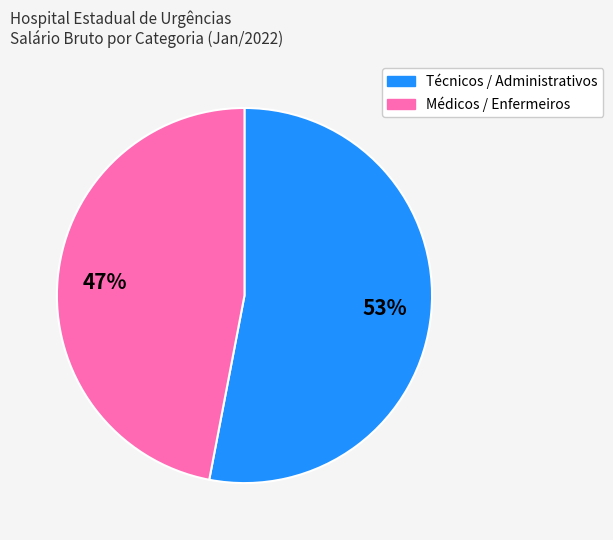

Is there any slice that represents more than half of the pie?

Yes